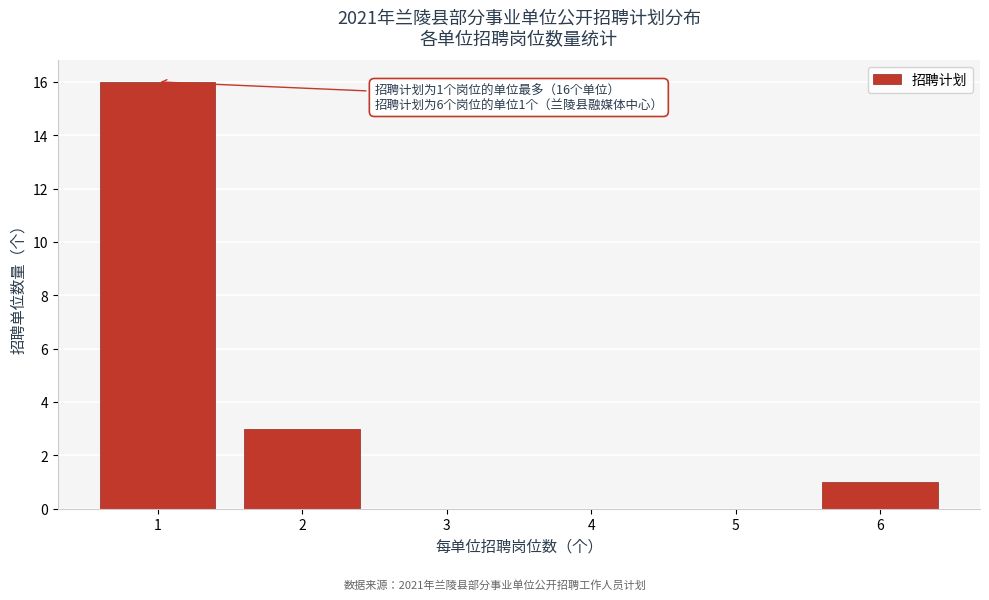

Reading left to right, list all the values displayed in this chart.

1=16	2=3	3=0	4=0	5=0	6=1